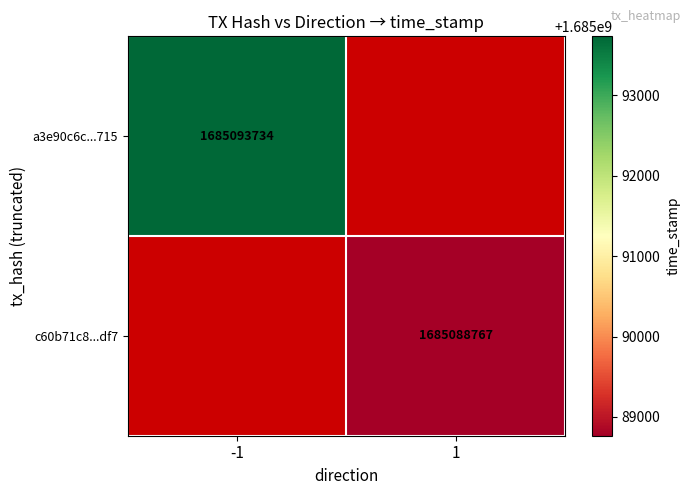

True or false: c60b71c8...df7 has a value of 3000065832 at 1.

False